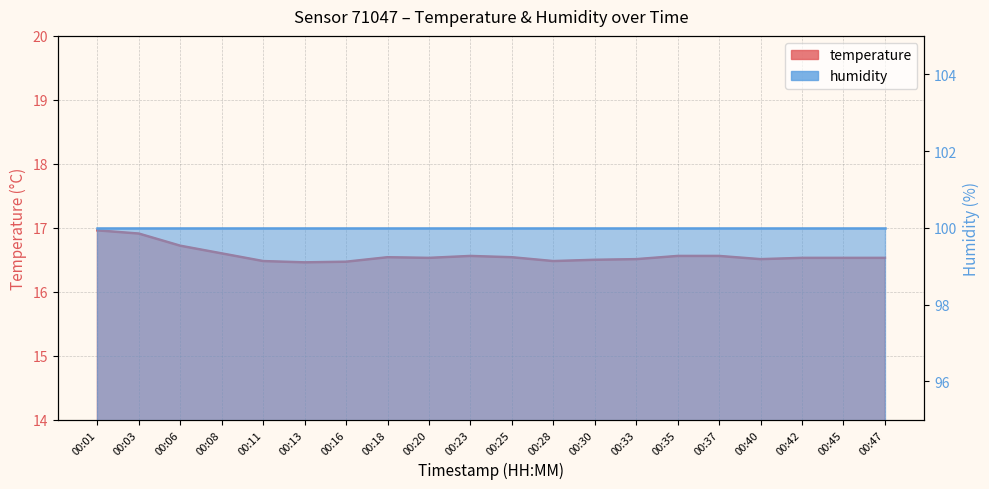

Which category has the highest value across all series?

00:01